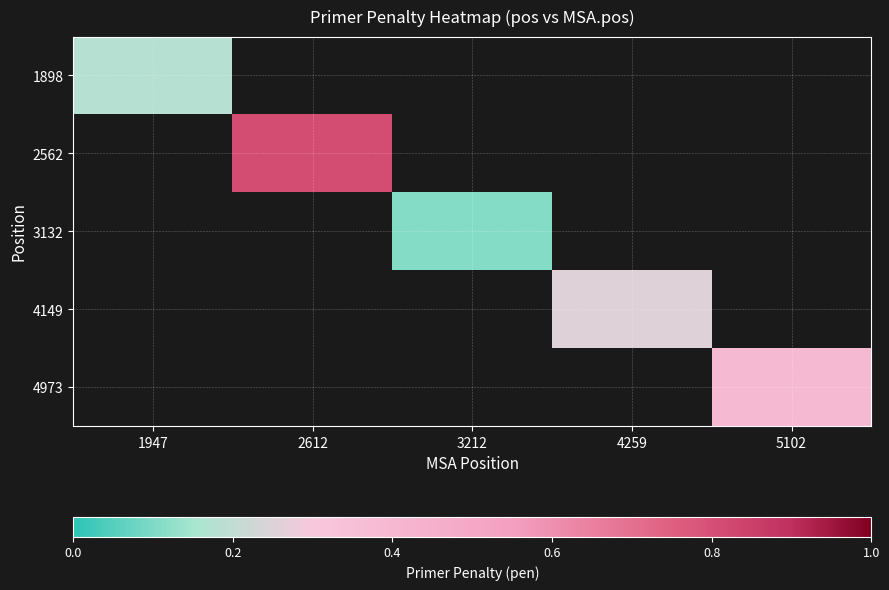

At how many categories does at least one series exceed 0?

5